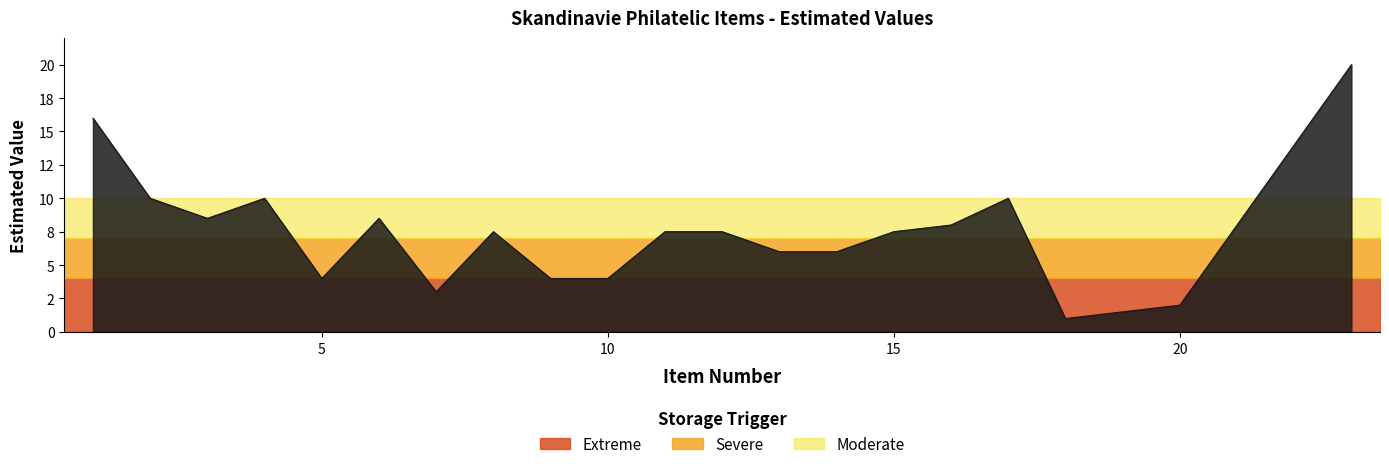

Which category has the lowest value across all series?

18